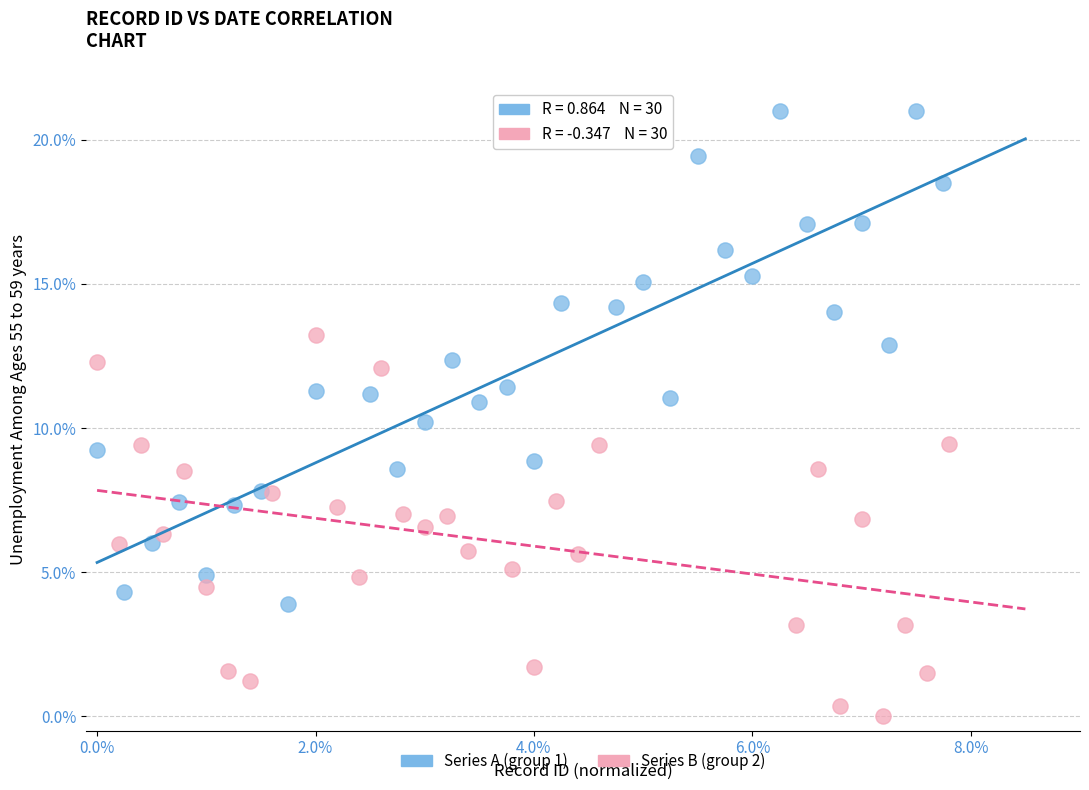

Which series has the widest spread of Y values?

Series A (group 1)